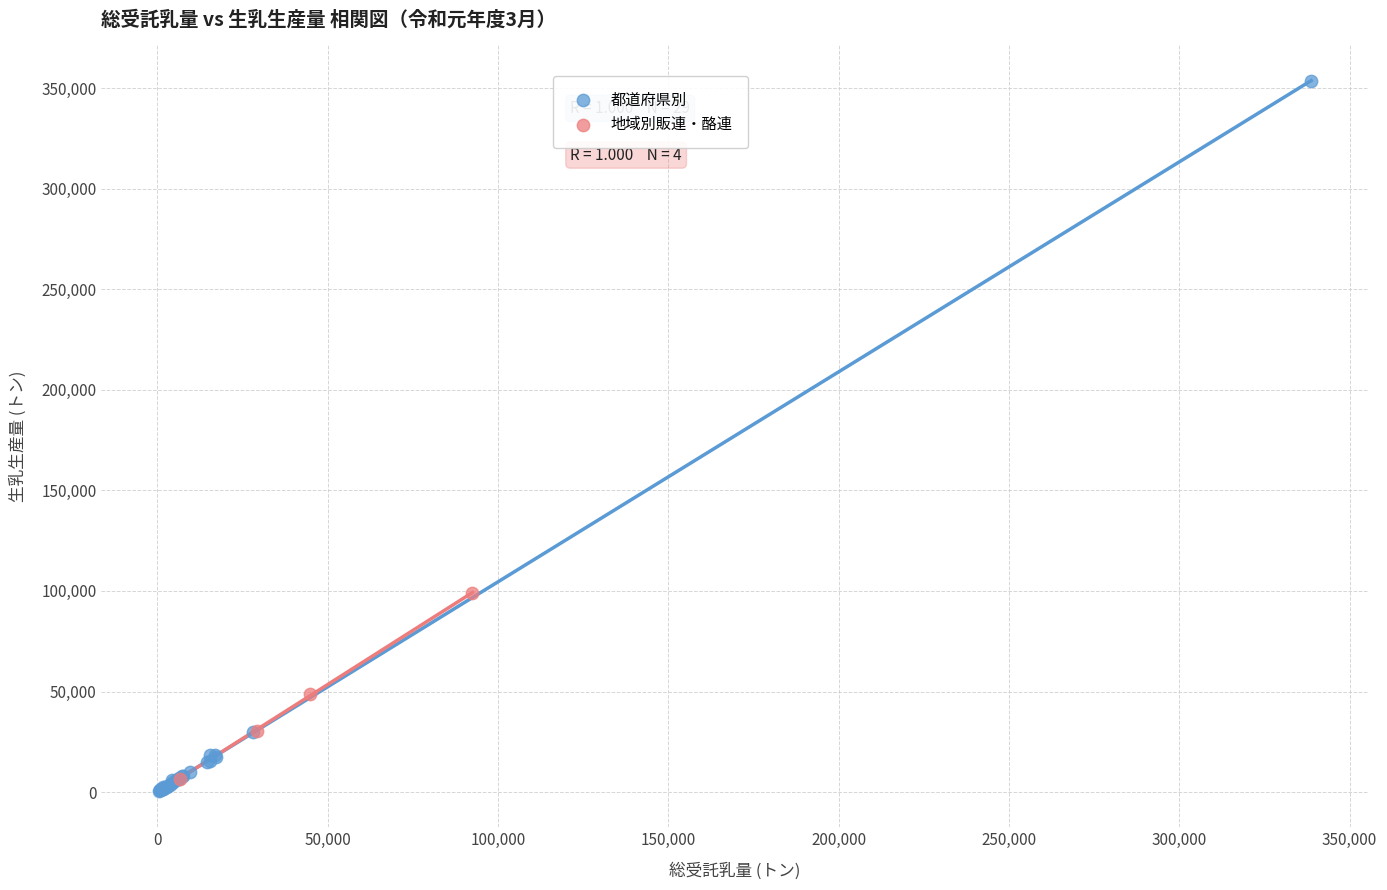

Which series reaches the maximum Y coordinate?

都道府県別